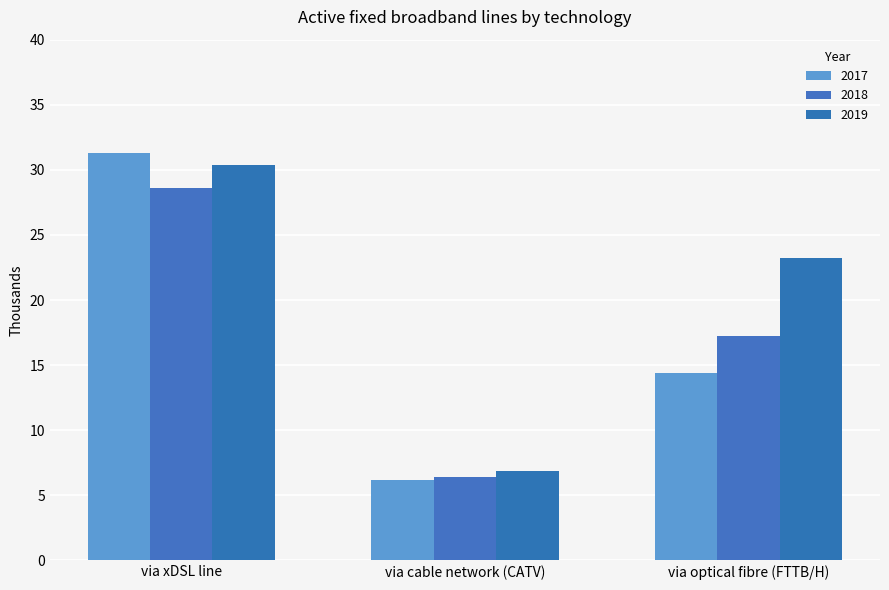

What is the sum of all 2018 values?

52.2